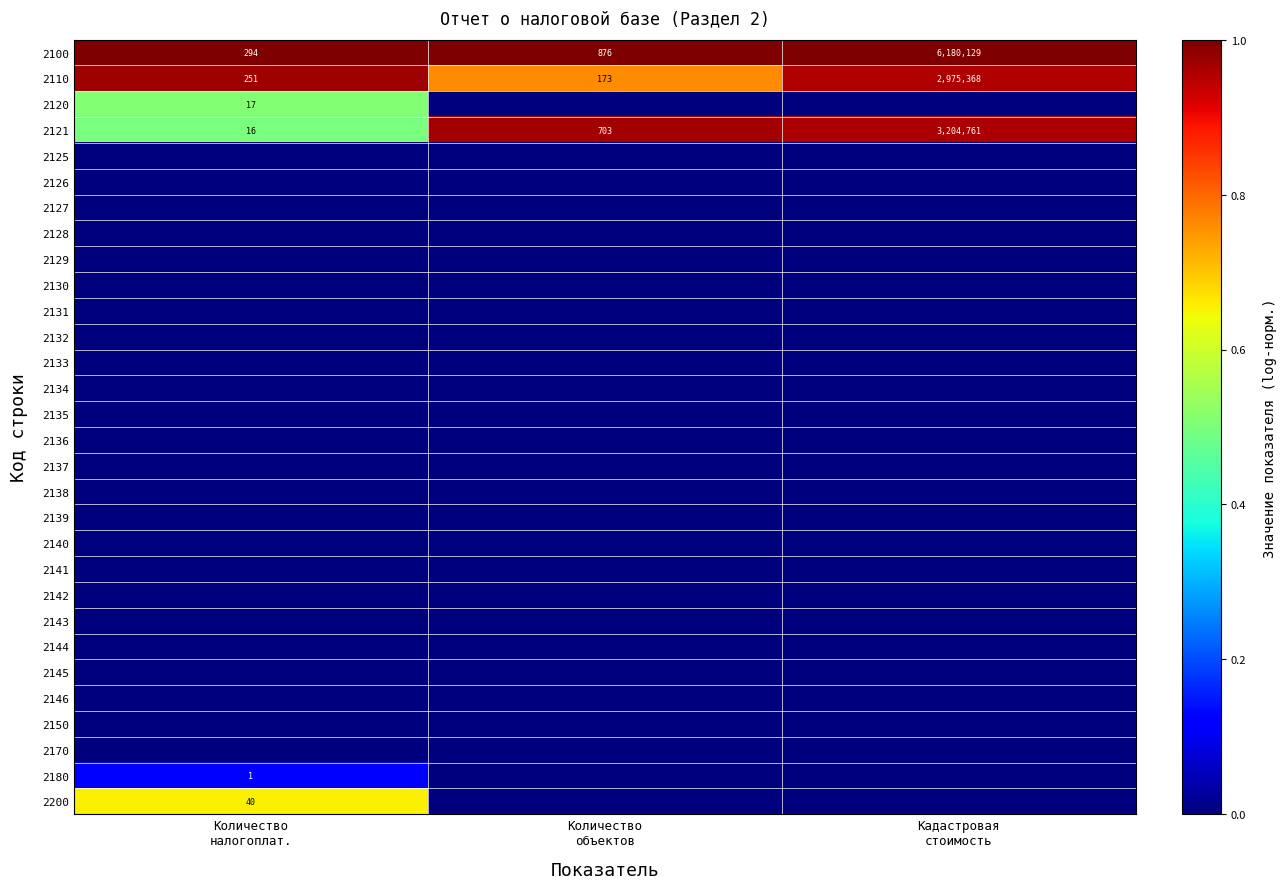

Is it true that 2200 equals -0.3 at Кадастровая стоимость?

False